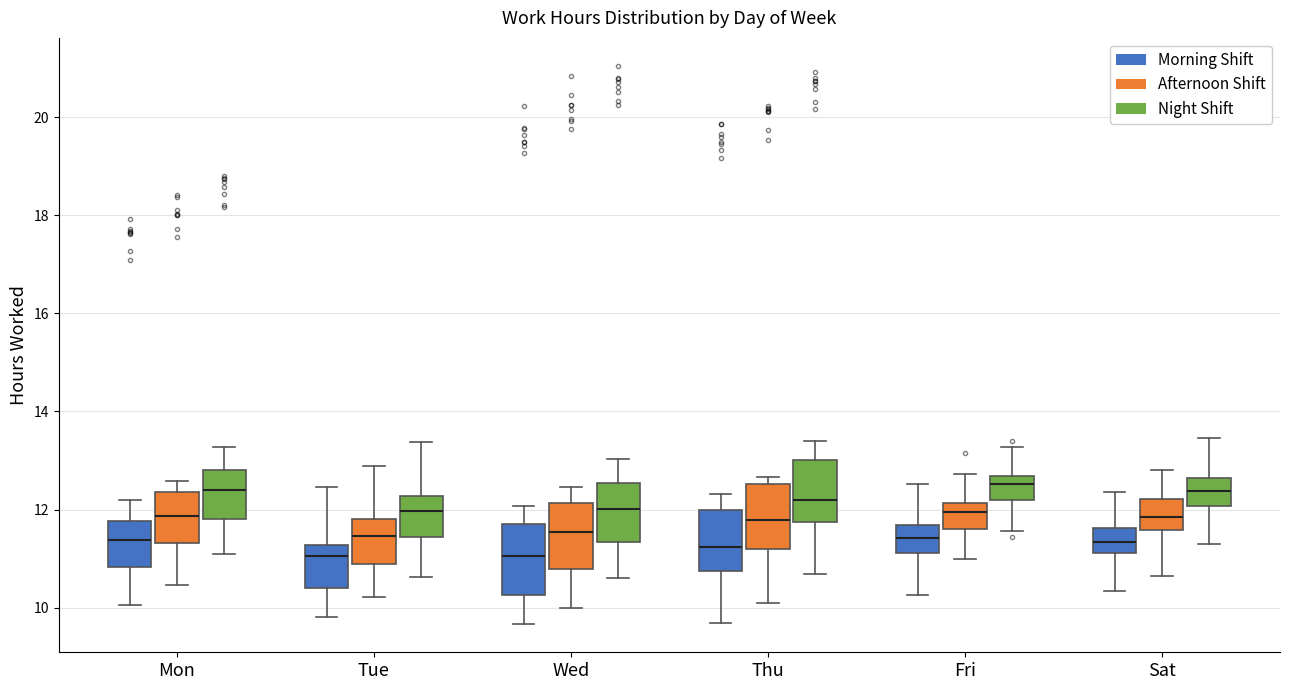

Reading left to right, read every box against the y-axis: the position of its median line, the range the box covers, and the ends of its whiskers. The values are not printed on the chart, so give them approximately, as read against the axis.

Mon (Morning Shift): median 11.4, box 10.8 to 11.8, whiskers 10.0 to 12.2
Mon (Afternoon Shift): median 11.8, box 11.4 to 12.4, whiskers 10.4 to 12.6
Mon (Night Shift): median 12.4, box 11.8 to 12.8, whiskers 11.2 to 13.2
Tue (Morning Shift): median 11.0, box 10.4 to 11.2, whiskers 9.8 to 12.4
Tue (Afternoon Shift): median 11.4, box 10.8 to 11.8, whiskers 10.2 to 12.8
Tue (Night Shift): median 12.0, box 11.4 to 12.2, whiskers 10.6 to 13.4
Wed (Morning Shift): median 11.0, box 10.2 to 11.8, whiskers 9.6 to 12.0
Wed (Afternoon Shift): median 11.6, box 10.8 to 12.2, whiskers 10.0 to 12.4
Wed (Night Shift): median 12.0, box 11.4 to 12.6, whiskers 10.6 to 13.0
Thu (Morning Shift): median 11.2, box 10.8 to 12.0, whiskers 9.6 to 12.4
Thu (Afternoon Shift): median 11.8, box 11.2 to 12.6, whiskers 10.0 to 12.6 (just above the box's upper edge)
Thu (Night Shift): median 12.2, box 11.8 to 13.0, whiskers 10.6 to 13.4
Fri (Morning Shift): median 11.4, box 11.2 to 11.6, whiskers 10.2 to 12.6
Fri (Afternoon Shift): median 12.0, box 11.6 to 12.2, whiskers 11.0 to 12.8
Fri (Night Shift): median 12.6 (just below the box's upper edge), box 12.2 to 12.6, whiskers 11.6 to 13.2
Sat (Morning Shift): median 11.4, box 11.2 to 11.6, whiskers 10.4 to 12.4
Sat (Afternoon Shift): median 11.8, box 11.6 to 12.2, whiskers 10.6 to 12.8
Sat (Night Shift): median 12.4, box 12.0 to 12.6, whiskers 11.4 to 13.4